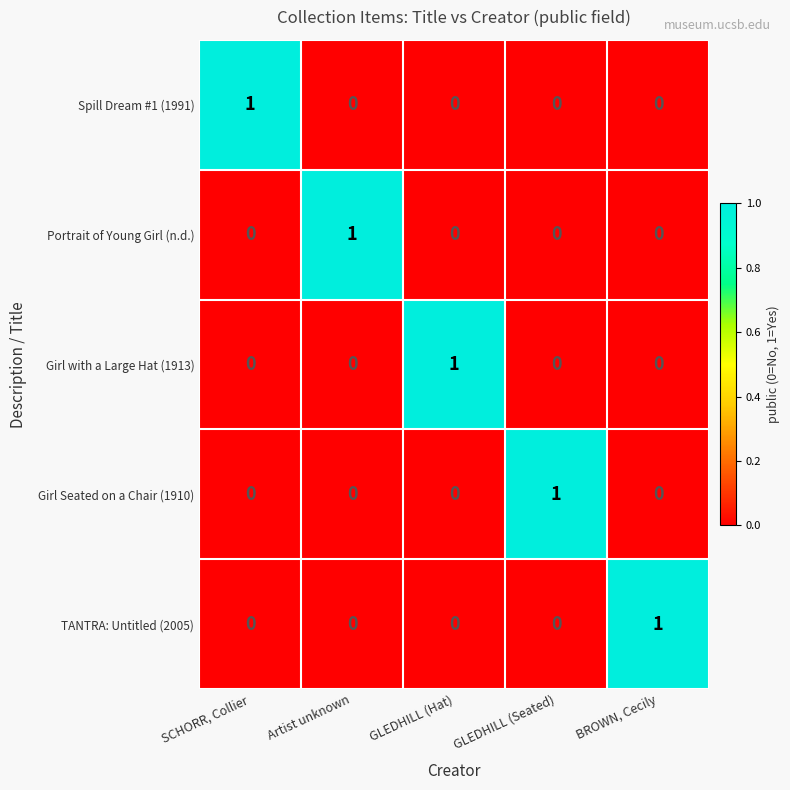

How many Girl with a Large Hat (1913) values are between 0 and 1?

5